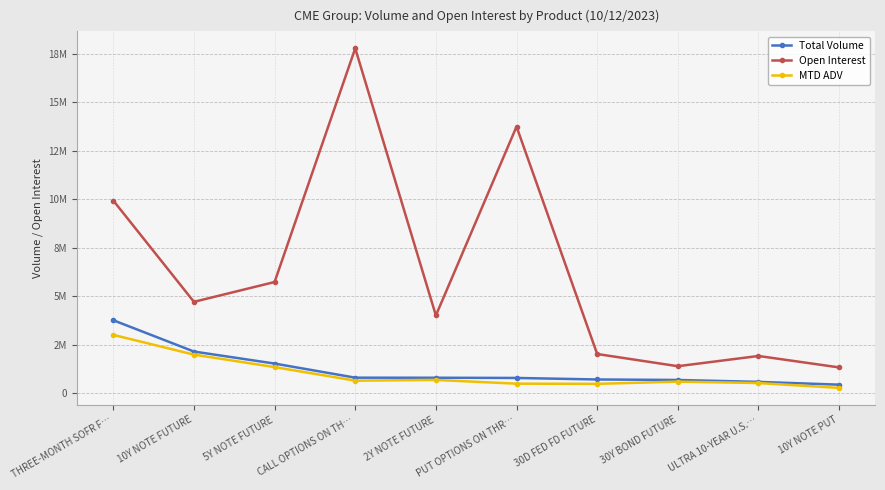

Is the value of Open Interest at THREE-MONTH SOFR F… greater than the value of Total Volume at 5Y NOTE FUTURE?

Yes